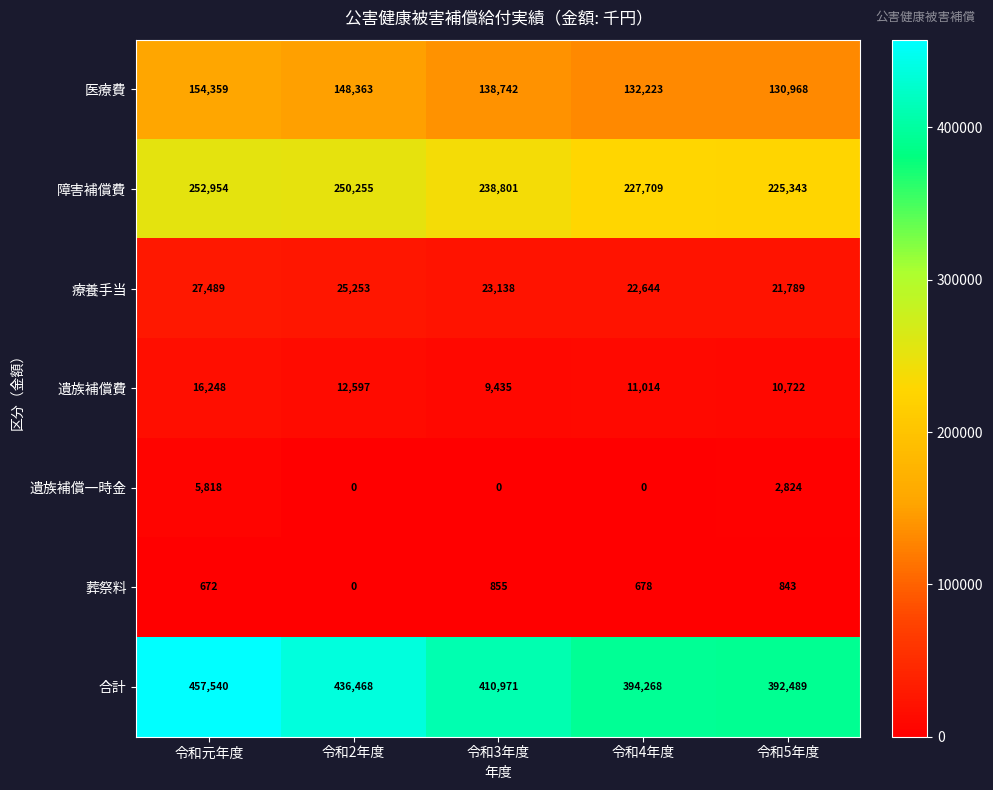

What is the difference between the maximum and minimum values in the 療養手当 series?

5700